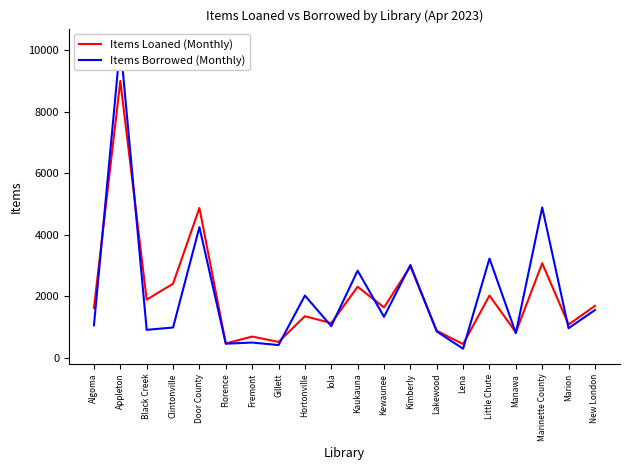

Between Hortonville and Kimberly, which series saw the biggest shift?

Items Loaned (Monthly)